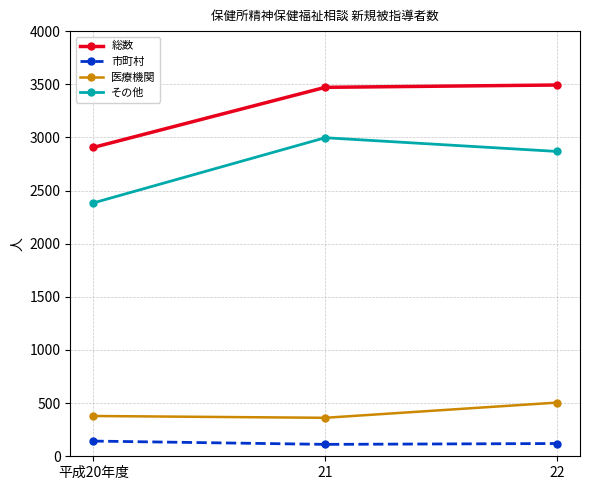

At 22, list the series in order from smallest to largest.

市町村, 医療機関, その他, 総数